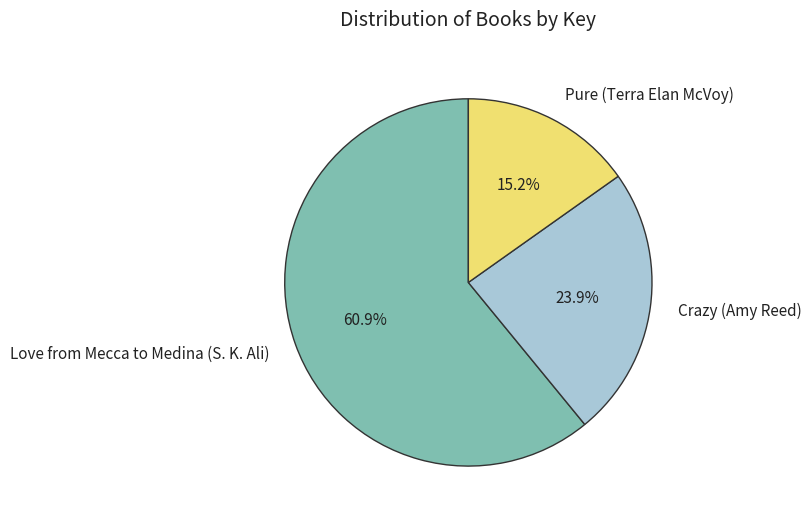

Approximately how many times larger is the value at Pure (Terra Elan McVoy) compared to Crazy (Amy Reed)?

0.6